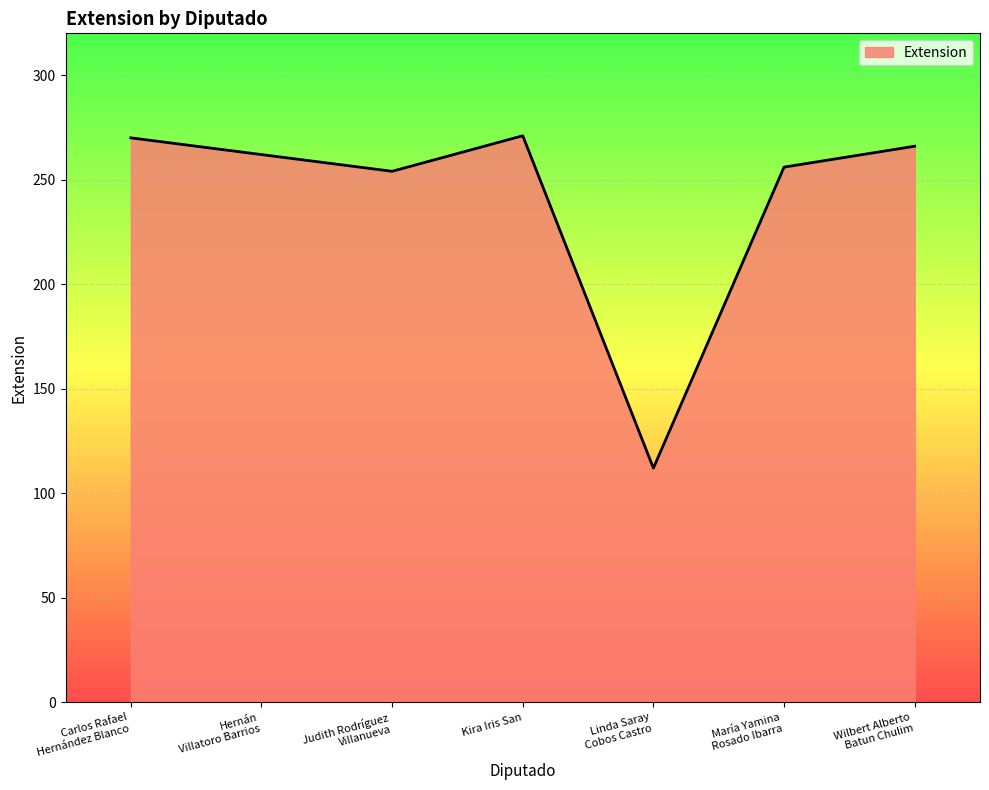

What is the smallest value displayed?

112